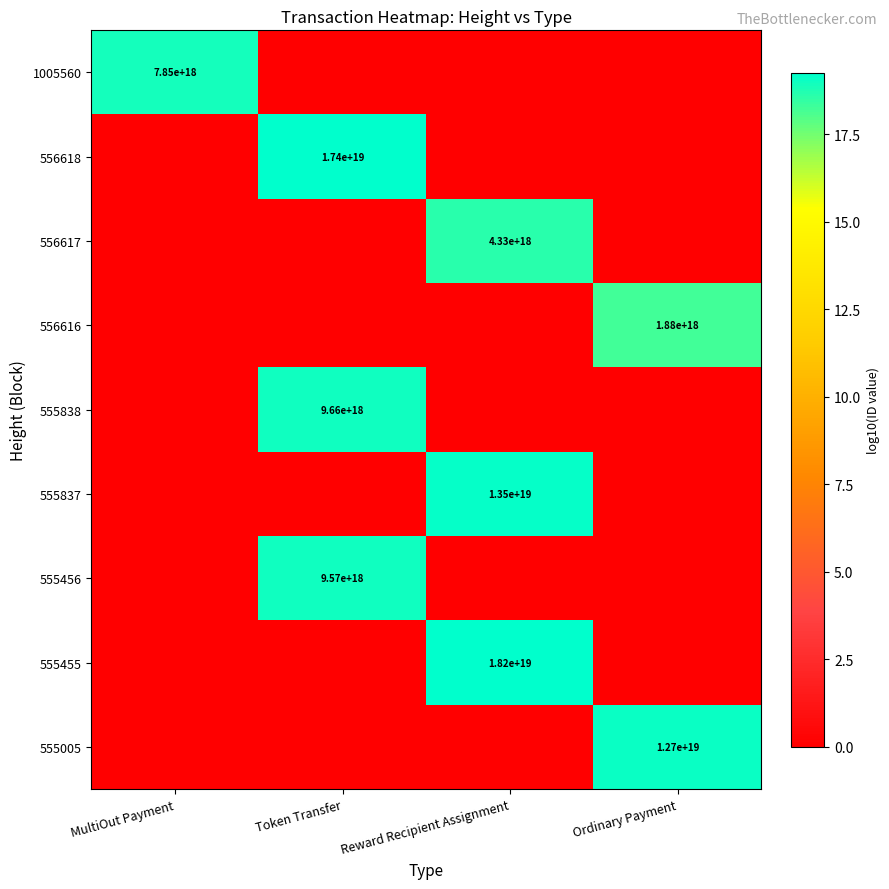

The 555838 series shows 9660000000000000000 at Token Transfer. True or false?

True